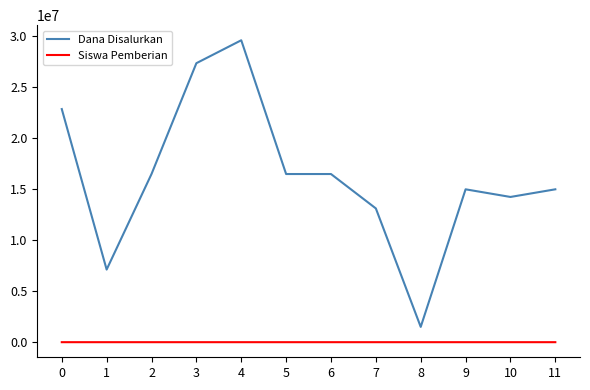

Which series changed the most between 1 and 7?

Dana Disalurkan